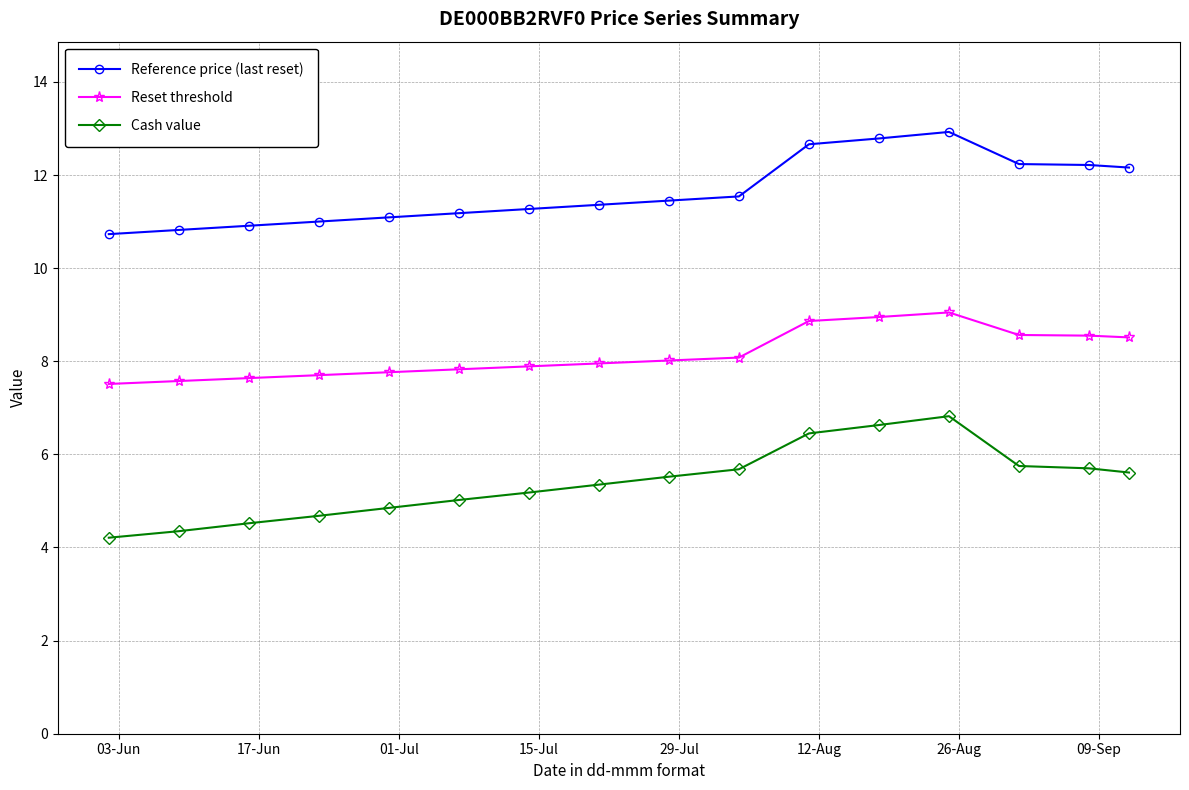

Count the number of data series in this chart.

3